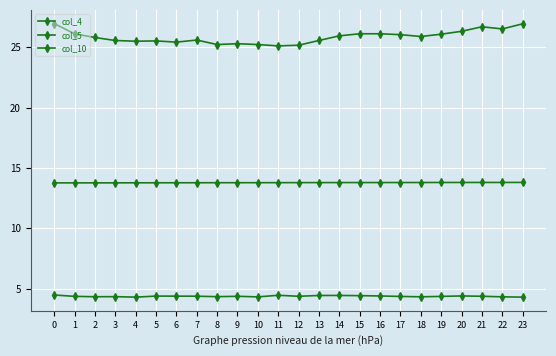

How many distinct data groups are displayed?

3